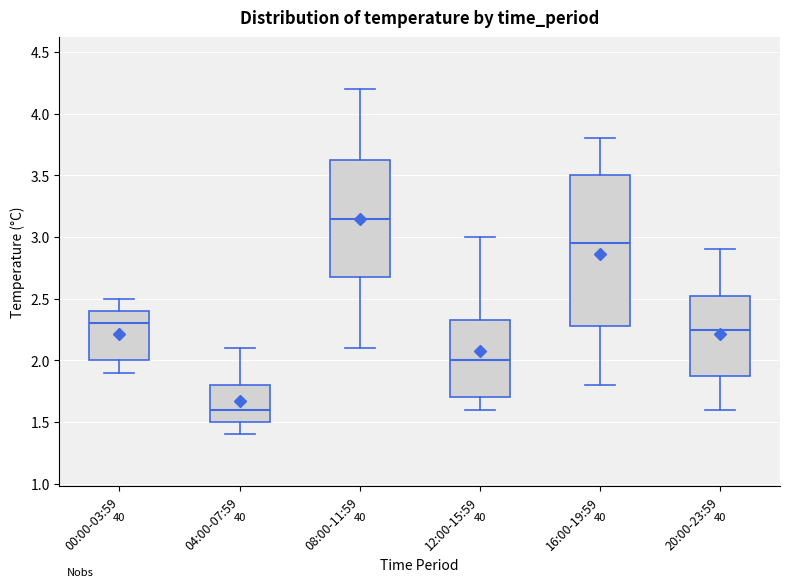

Which box has the lowest median line?

04:00-07:59